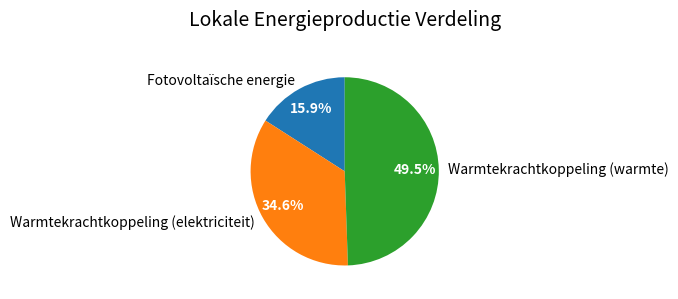

Between Warmtekrachtkoppeling (warmte) and Fotovoltaïsche energie, which is larger?

Warmtekrachtkoppeling (warmte)